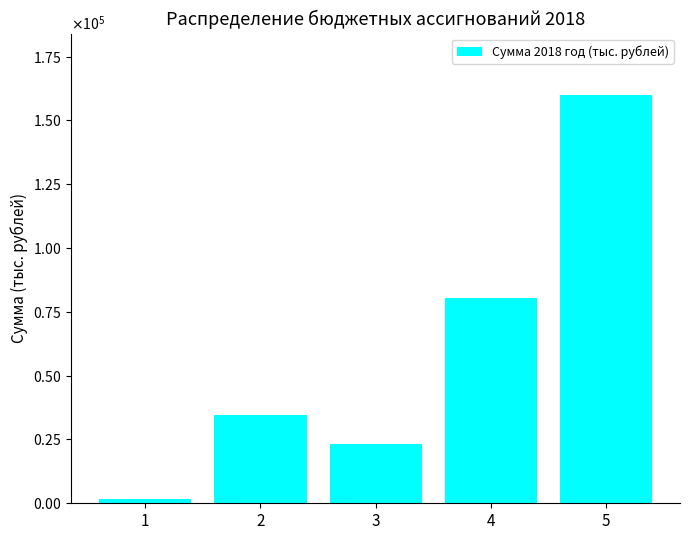

Reading left to right, extract all data points from this chart.

1519.4	34564.8	23155.8	80289.8	160019.5